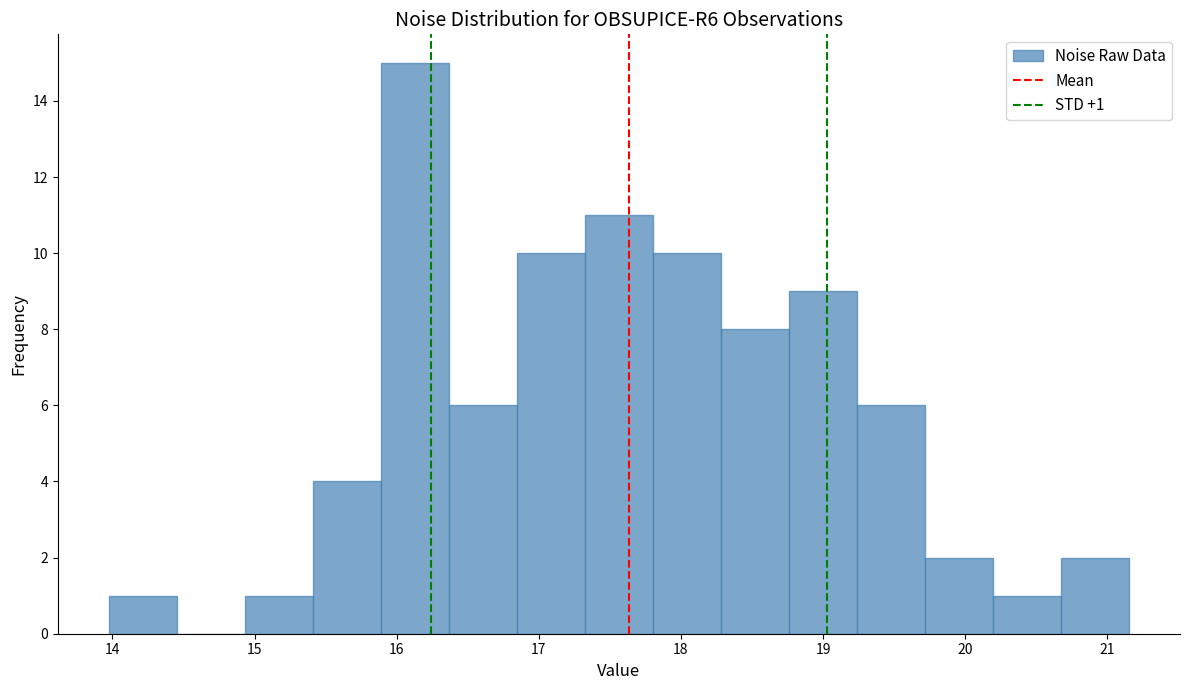

Which range on the x-axis has the tallest bar?

15.9 to 16.4